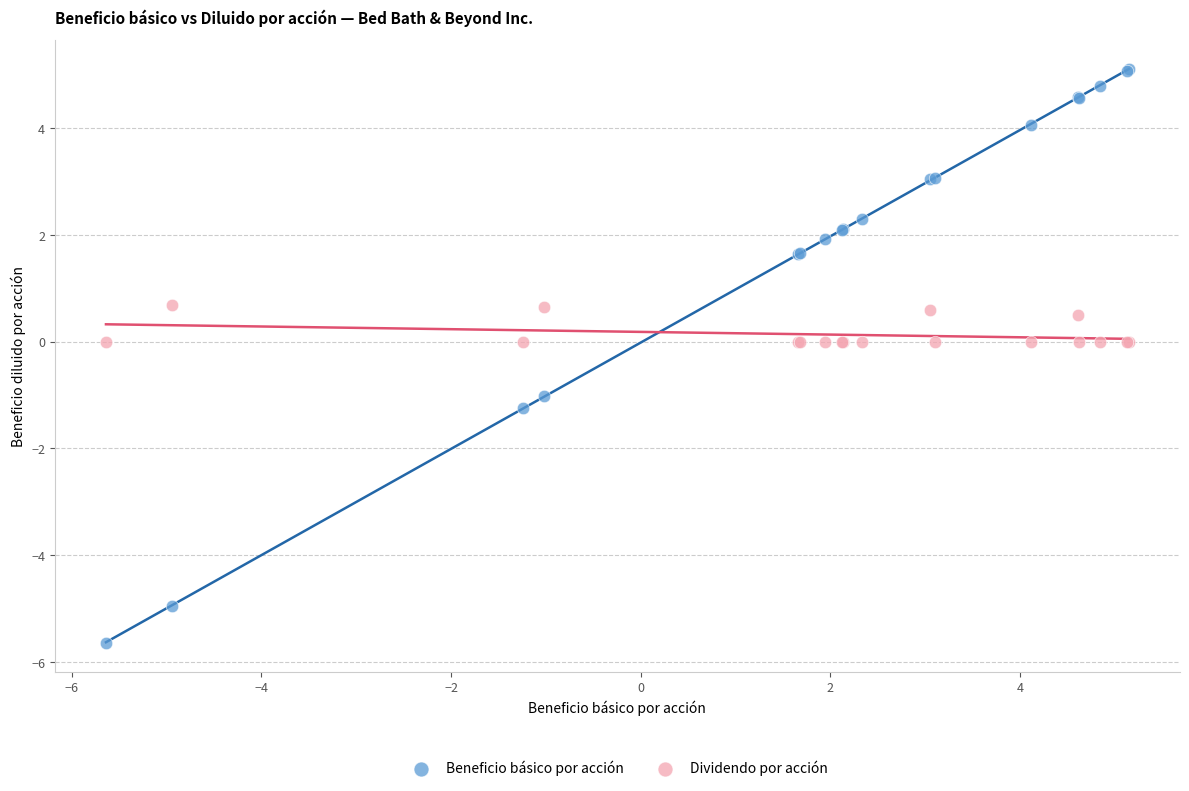

What is the X range (max minus min) for the scatter plot?

10.8